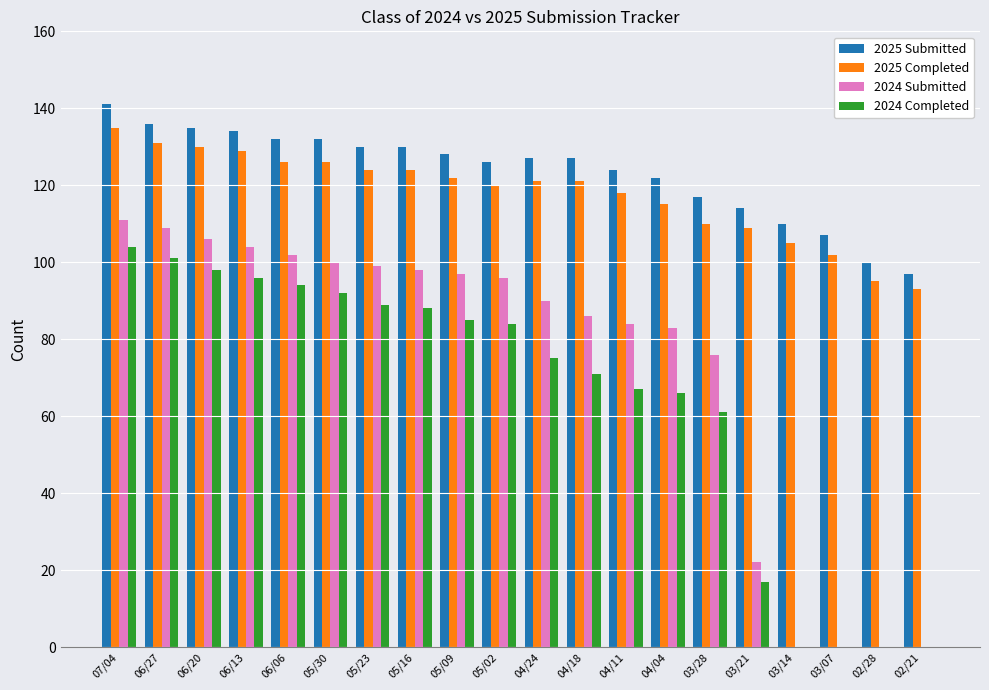

How many groups of bars are there?

20